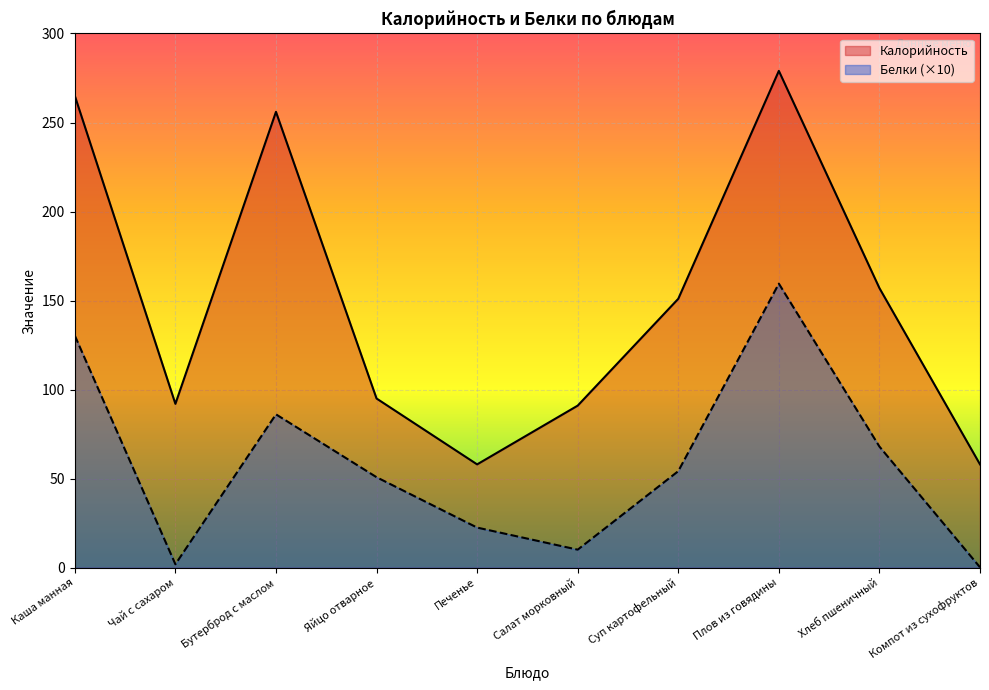

What position from the left is Хлеб пшеничный?

9